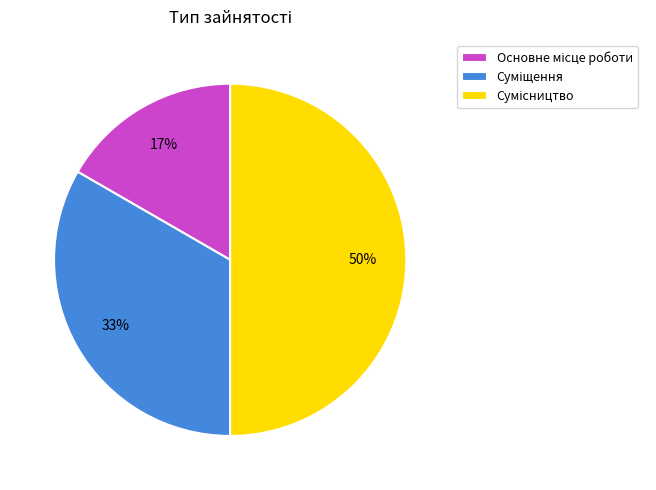

To the nearest percent, what is the average slice percentage?

33%